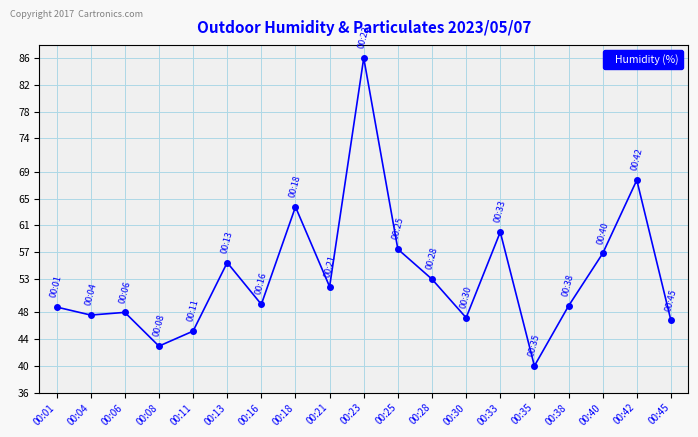

Is it true that the value at 00:40 is 56.8?

True